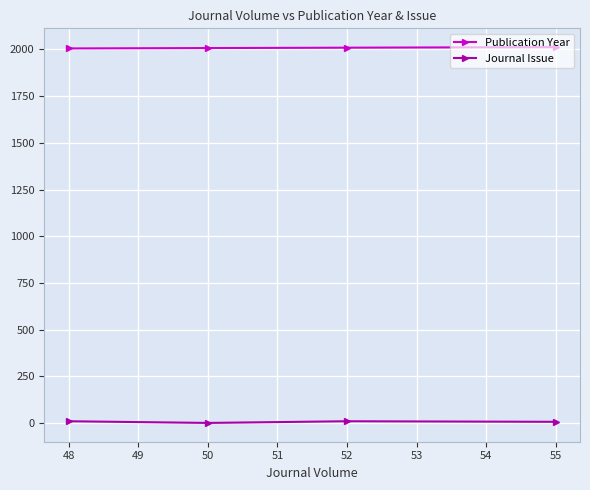

In Journal Issue, how many points are higher than both neighbors (excluding endpoints)?

1